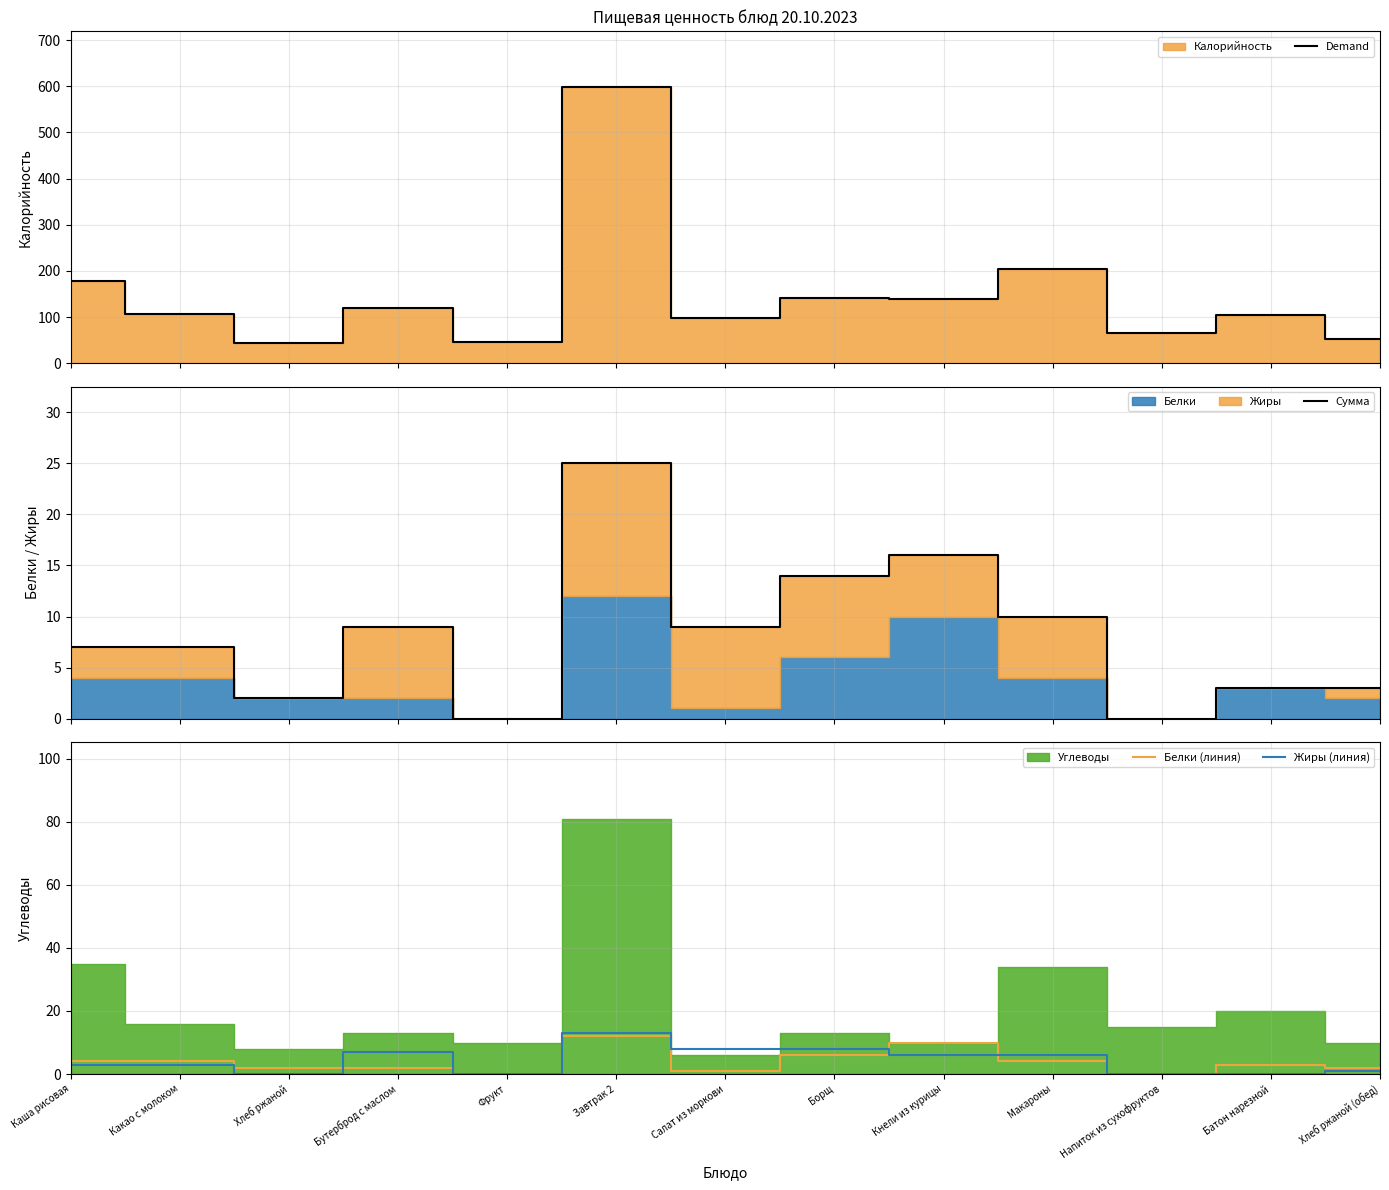

How many data points does each series have?

13